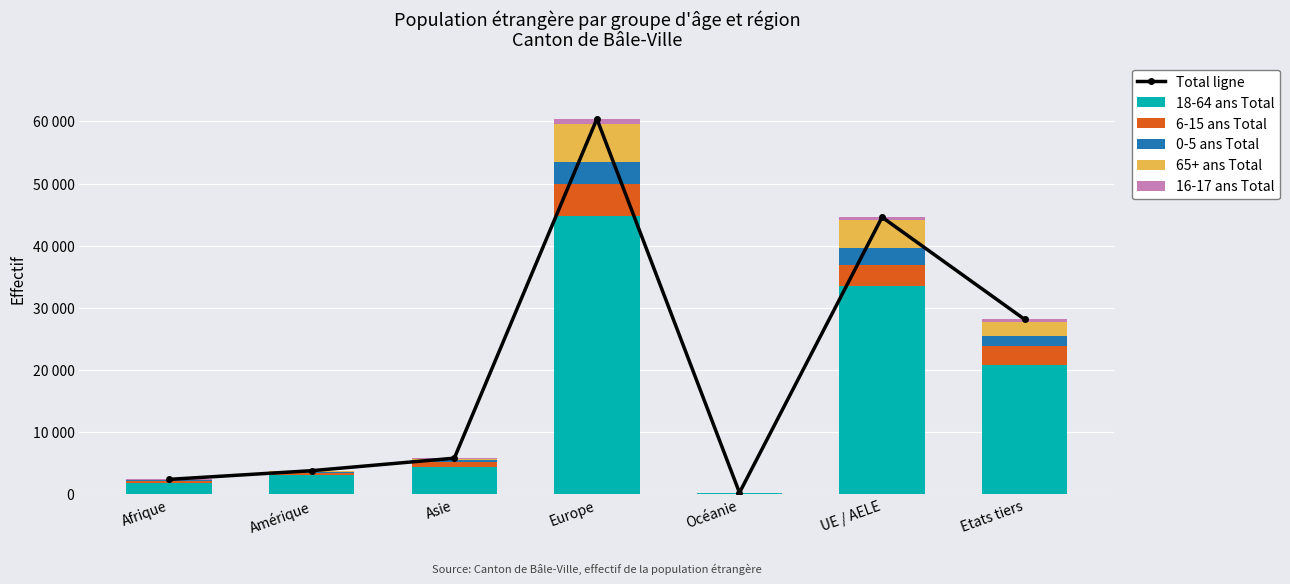

Rank the series at Etats tiers from highest to lowest value.

Total ligne, 18-64 ans Total, 6-15 ans Total, 65+ ans Total, 0-5 ans Total, 16-17 ans Total